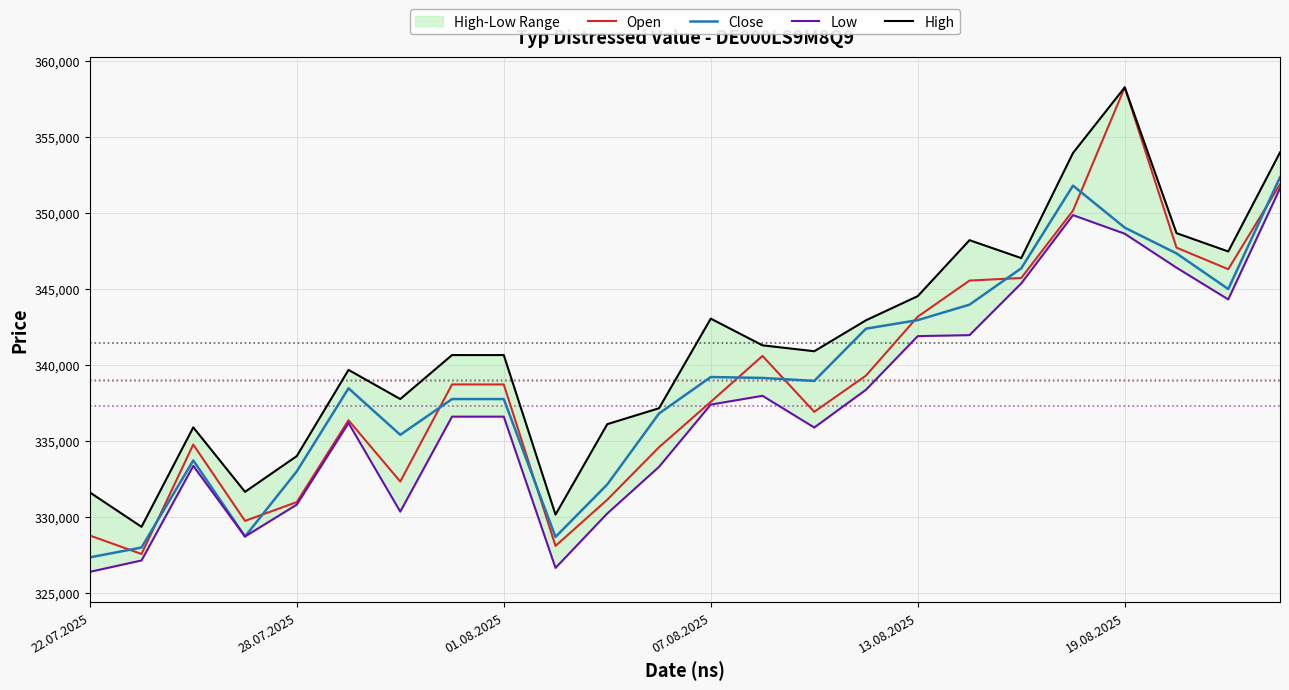

True or false: Close has a value of 83592 at 07.08.2025.

False